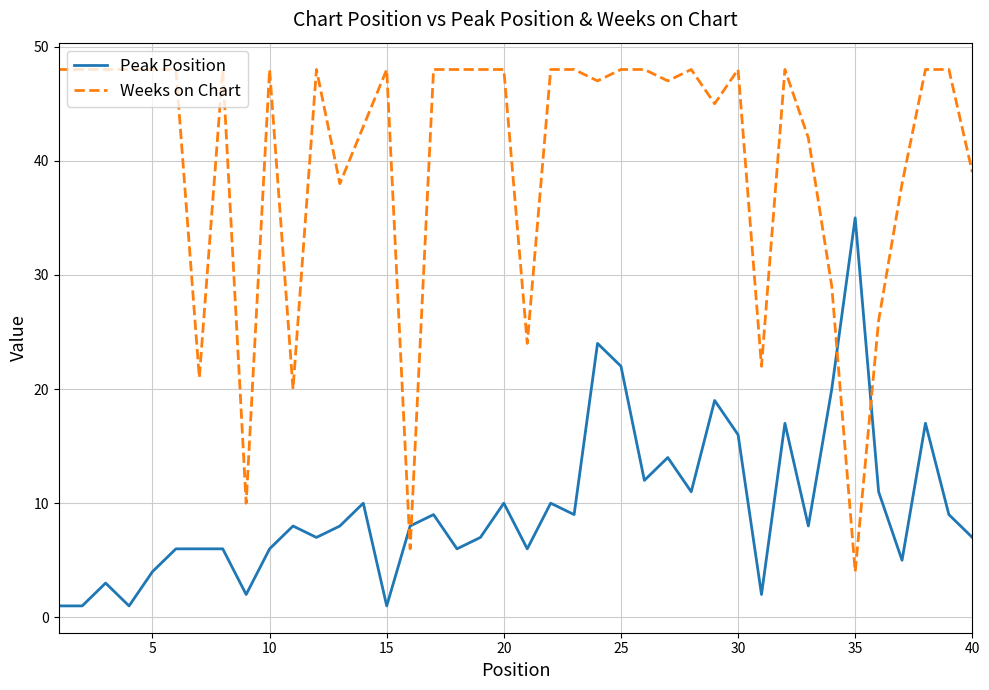

What is the minimum value for Weeks on Chart?

4